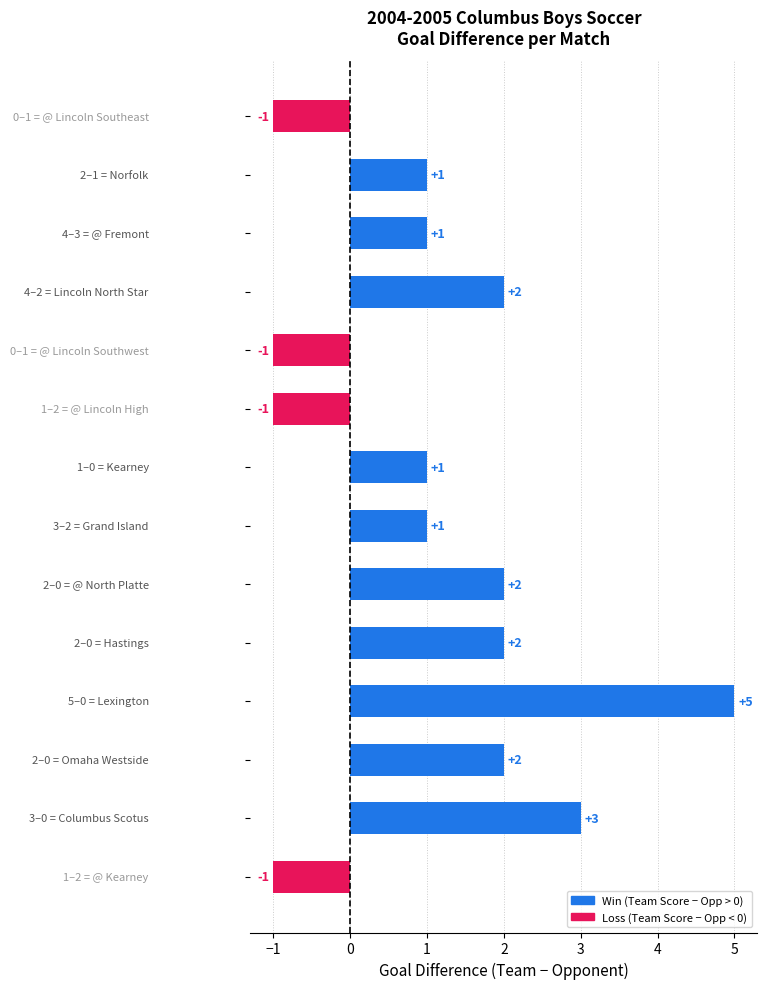

Count the values in the range -1 to 2.

12